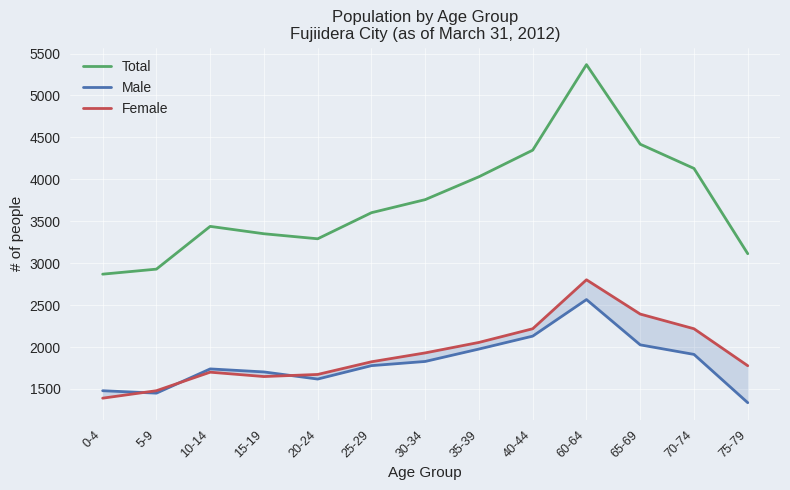

Which series has the widest spread of values?

Total